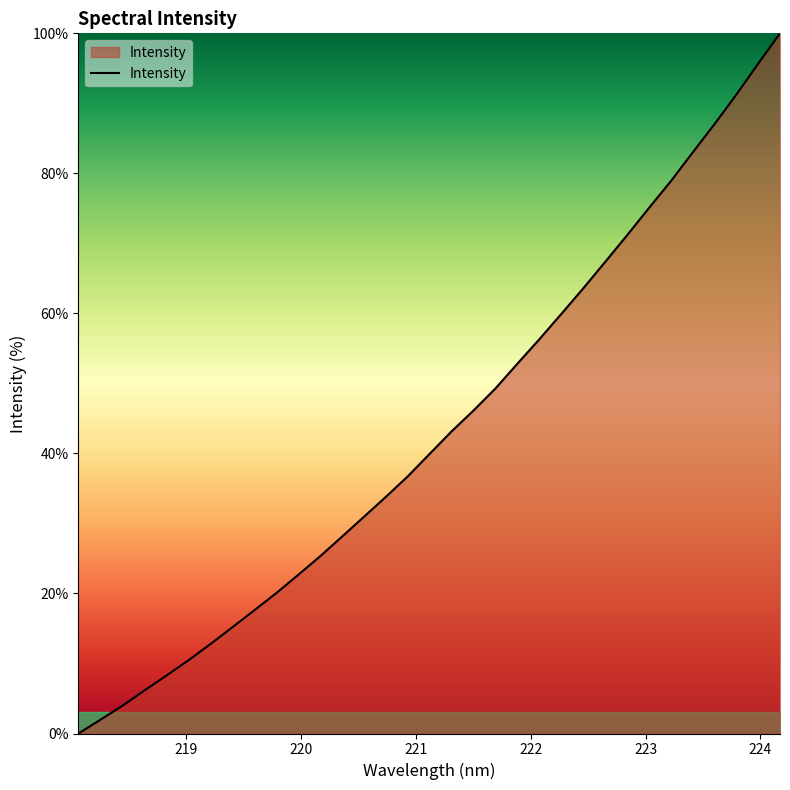

What is the difference between the maximum and minimum values?

100.0